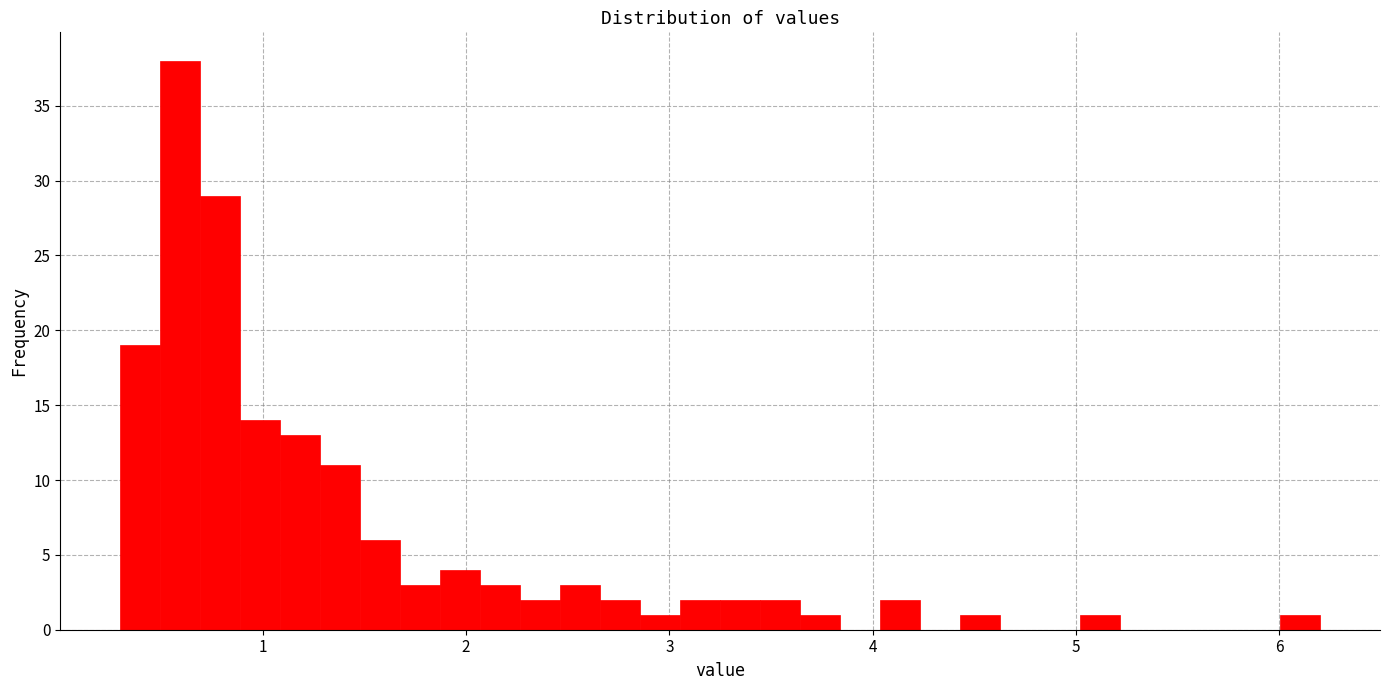

Around what value on the x-axis is the tallest bar? Give the approximate position of its centre, as read against the axis.

0.6